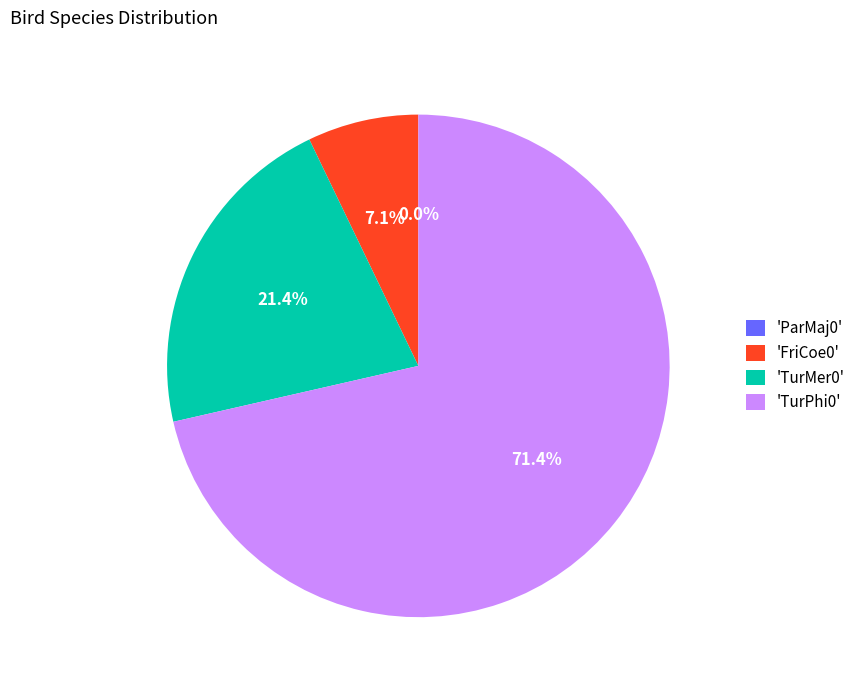

How many slices are in this pie chart?

4